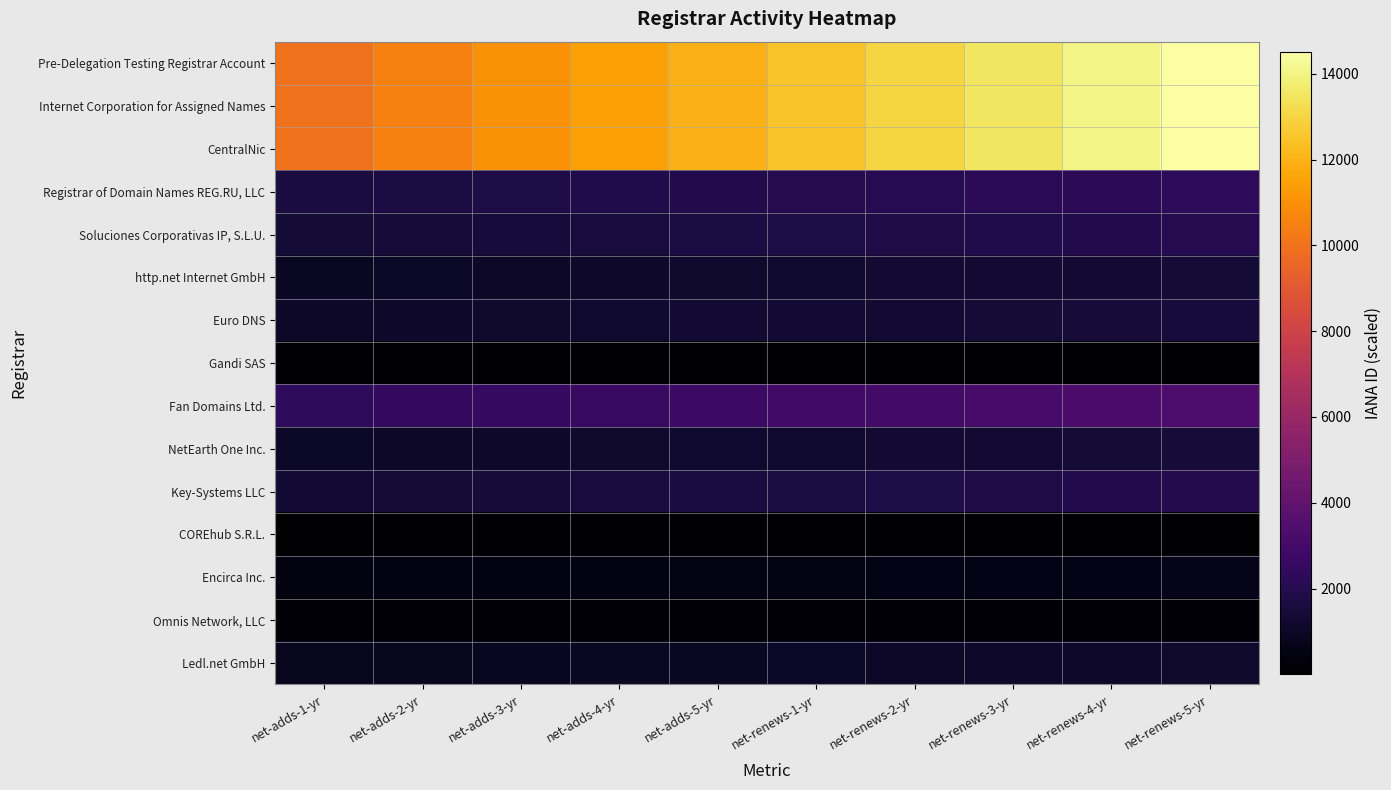

What is the total value across all series at net-renews-5-yr?

59654.4